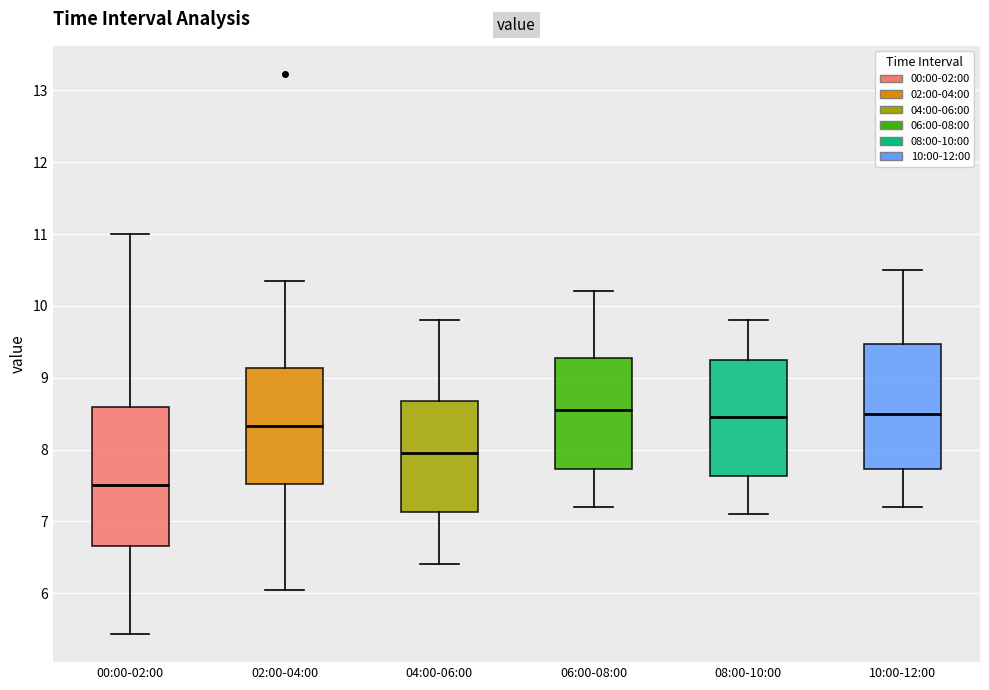

Where is the lower edge of the box for 00:00-02:00 on the y-axis? The values are not printed on the chart, so give them approximately, as read against the axis.

6.7